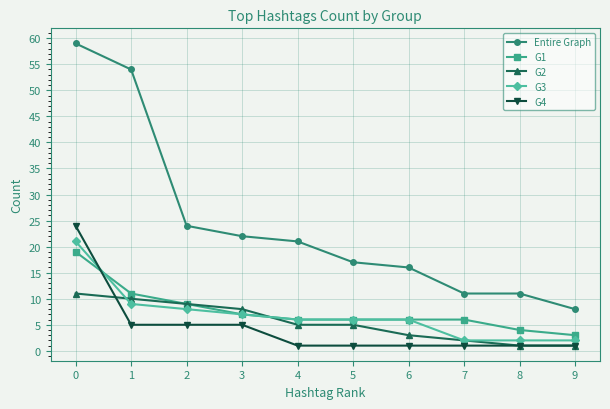

How many data points does each series have?

10